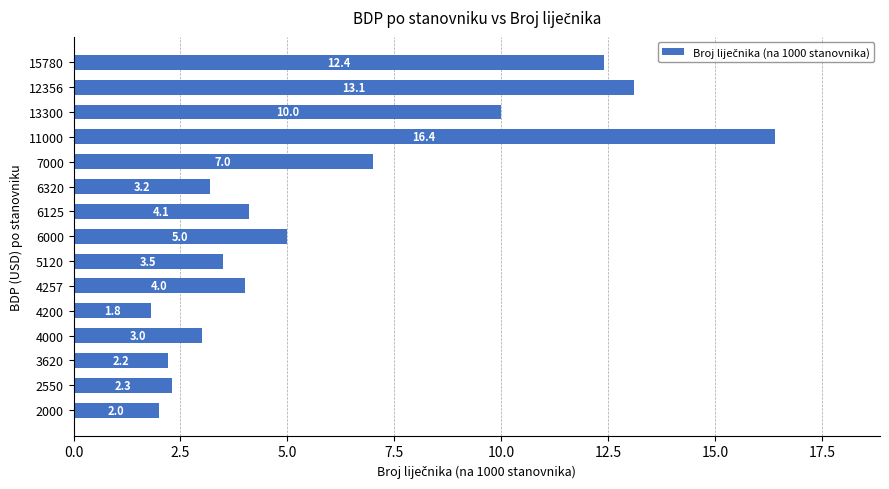

What is the maximum value shown in the chart?

16.4